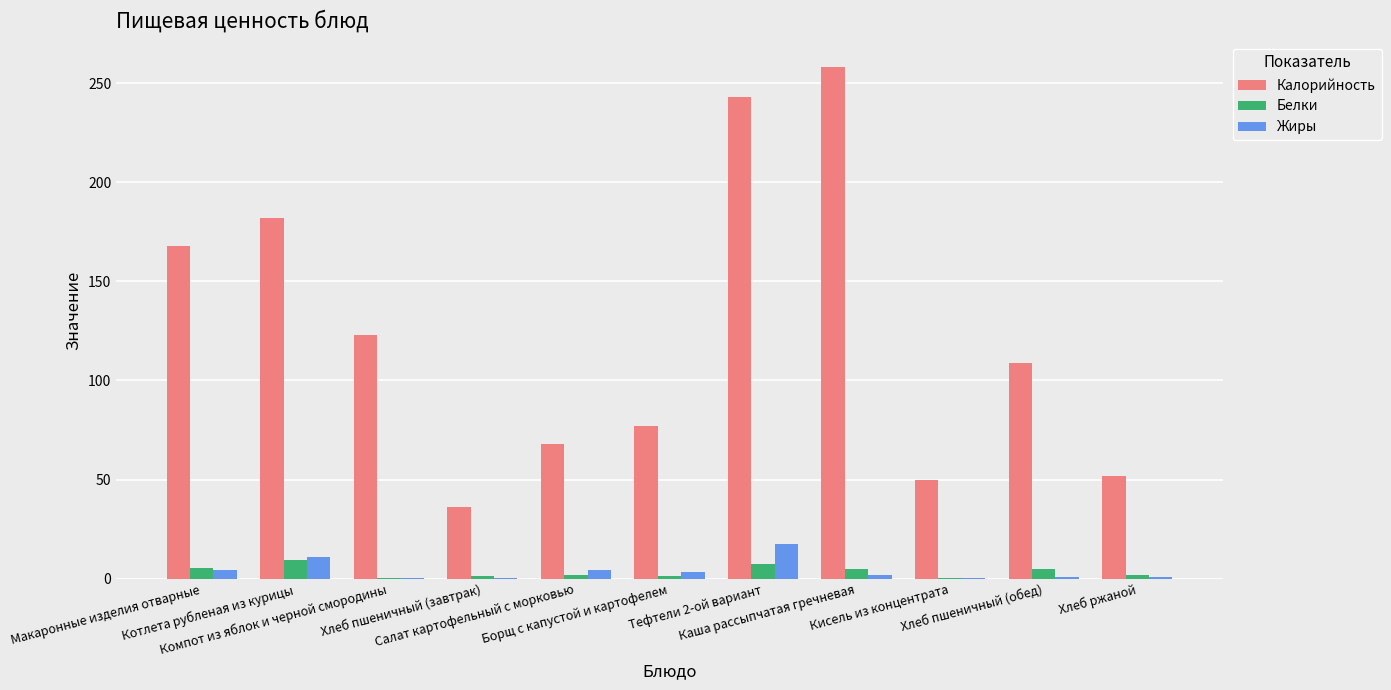

What is the maximum value for Калорийность?

258.0